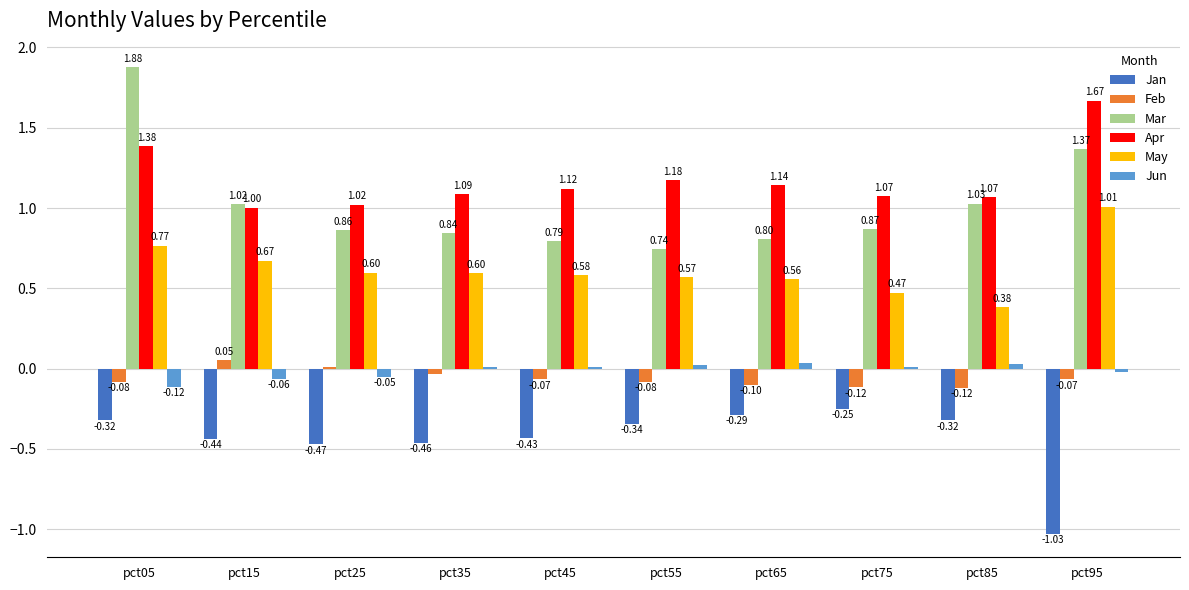

Is it true that May equals 1.8 at pct95?

False